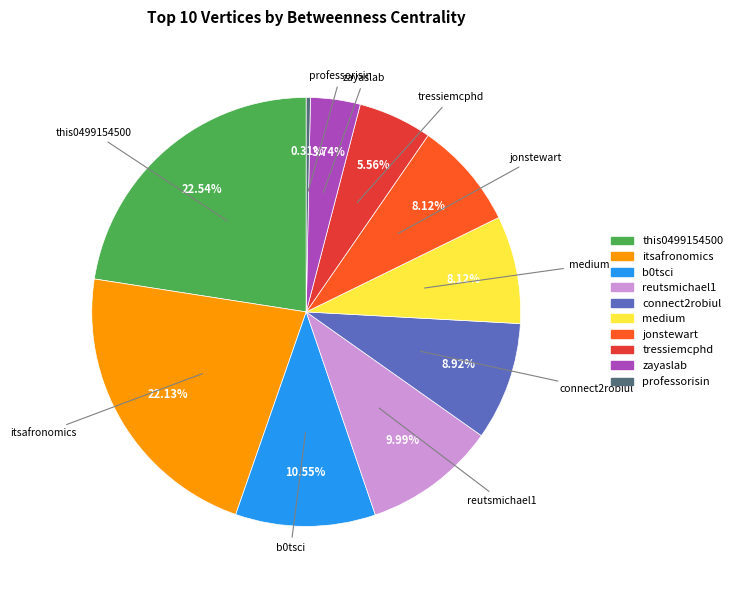

True or false: professorisin accounts for 0% of the total.

True